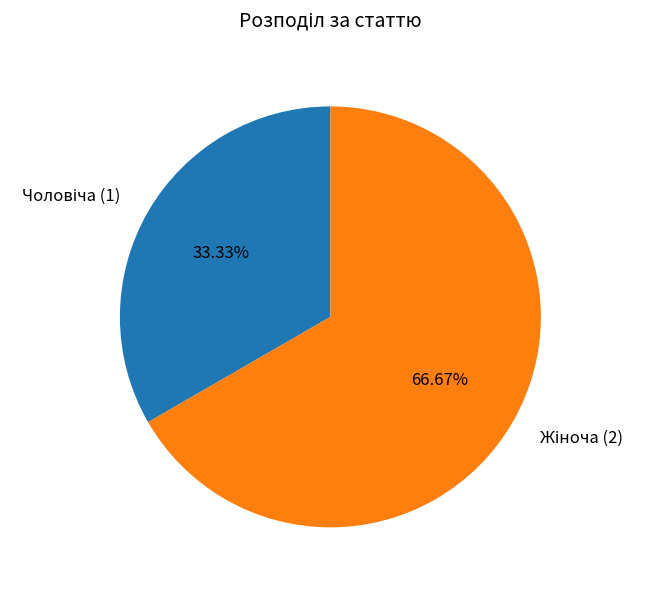

Is there a majority slice in this chart?

Yes